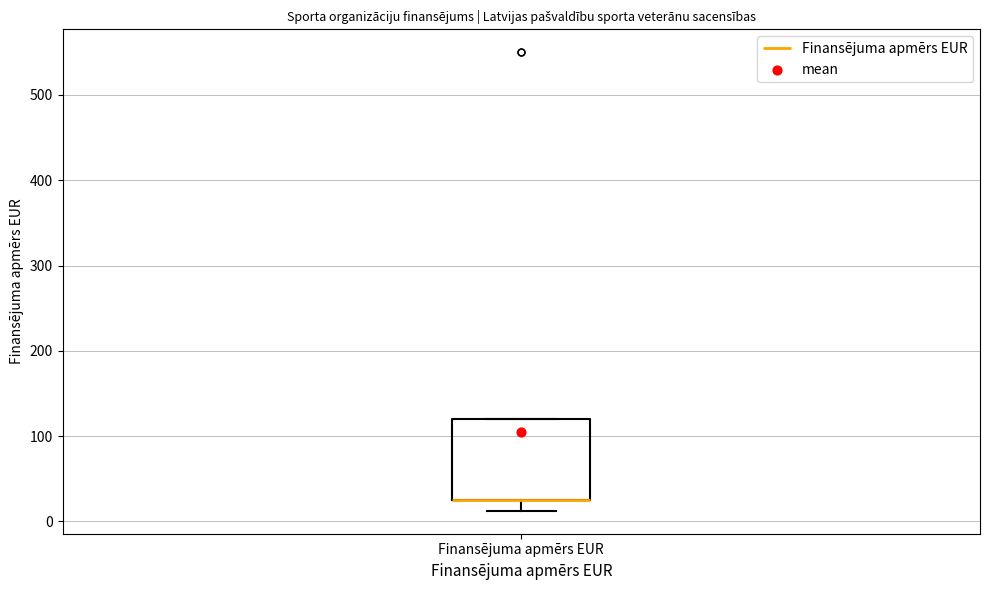

Where is the lower edge of the box for Finansējuma apmērs EUR on the y-axis? The values are not printed on the chart, so give them approximately, as read against the axis.

30